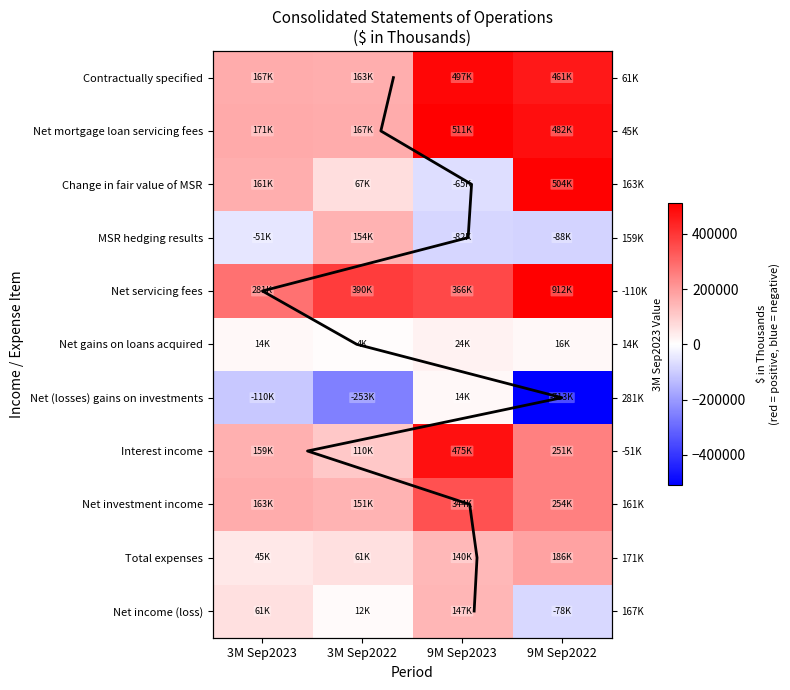

Reading left to right, transcribe all the data shown in this chart.

Contractually specified: 166809	162987	496522	461021
Net mortgage loan servicing fees: 170561	167233	511043	481560
Change in fair value of MSR: 160926	66974	-64515	504474
MSR hedging results: -50689	154269	-81584	-87651
Net servicing fees: 281298	390124	366438	911615
Net gains on loans acquired: 13558	4313	24477	15937
Net (losses) gains on investments: -109544	-253336	13761	-713081
Interest income: 158926	109658	474629	251419
Net investment income: 163429	151065	344247	254404
Total expenses: 45009	60686	140173	185835
Net income (loss): 61422	11913	146743	-77950